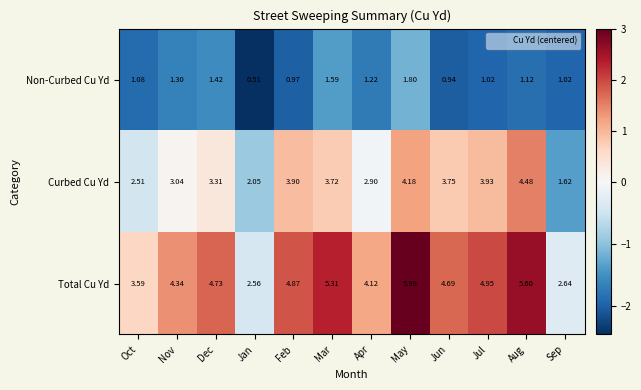

Which category has the highest value in the Curbed Cu Yd series?

Aug